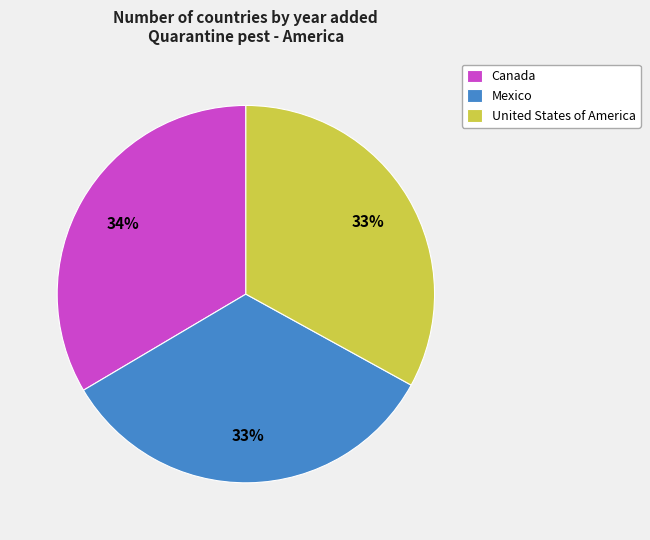

Count the number of slices in the pie.

3